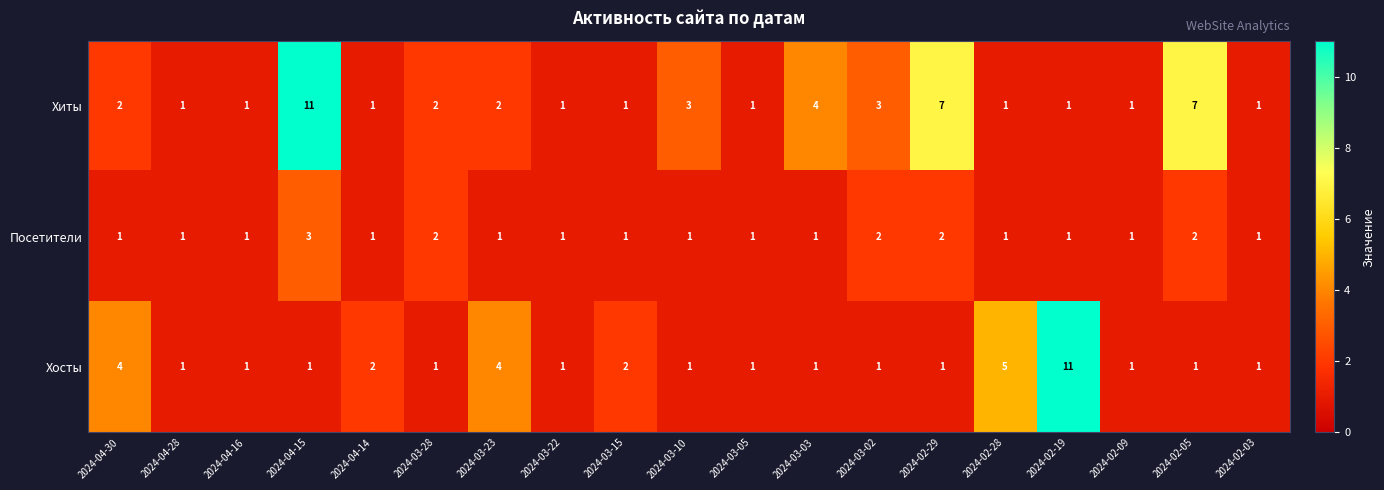

What is the spread (max minus min) of values at 2024-03-03?

3